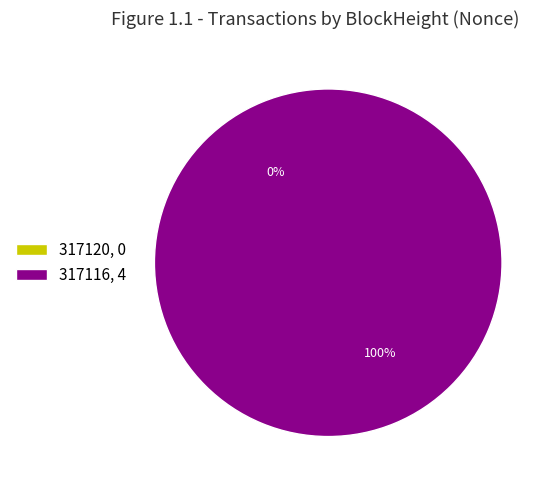

True or false: 317120 accounts for 0% of the total.

True